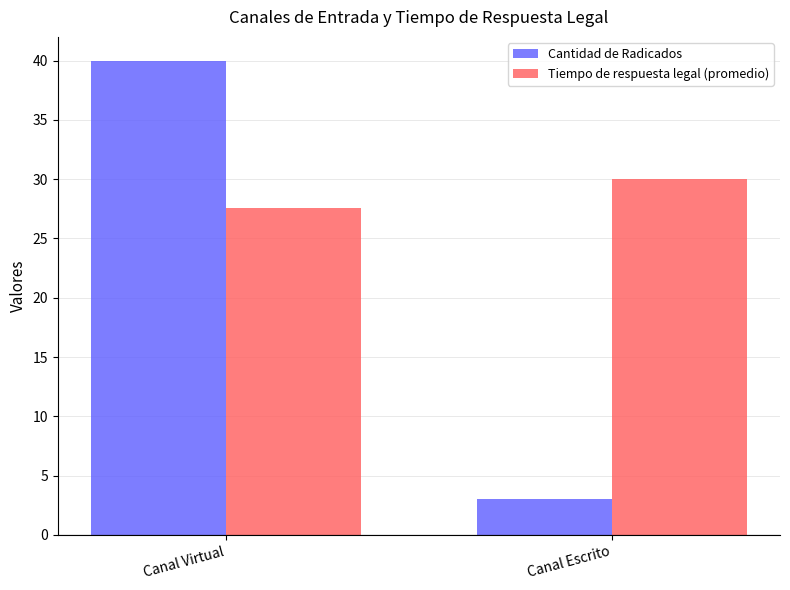

How many data points does each series have?

2